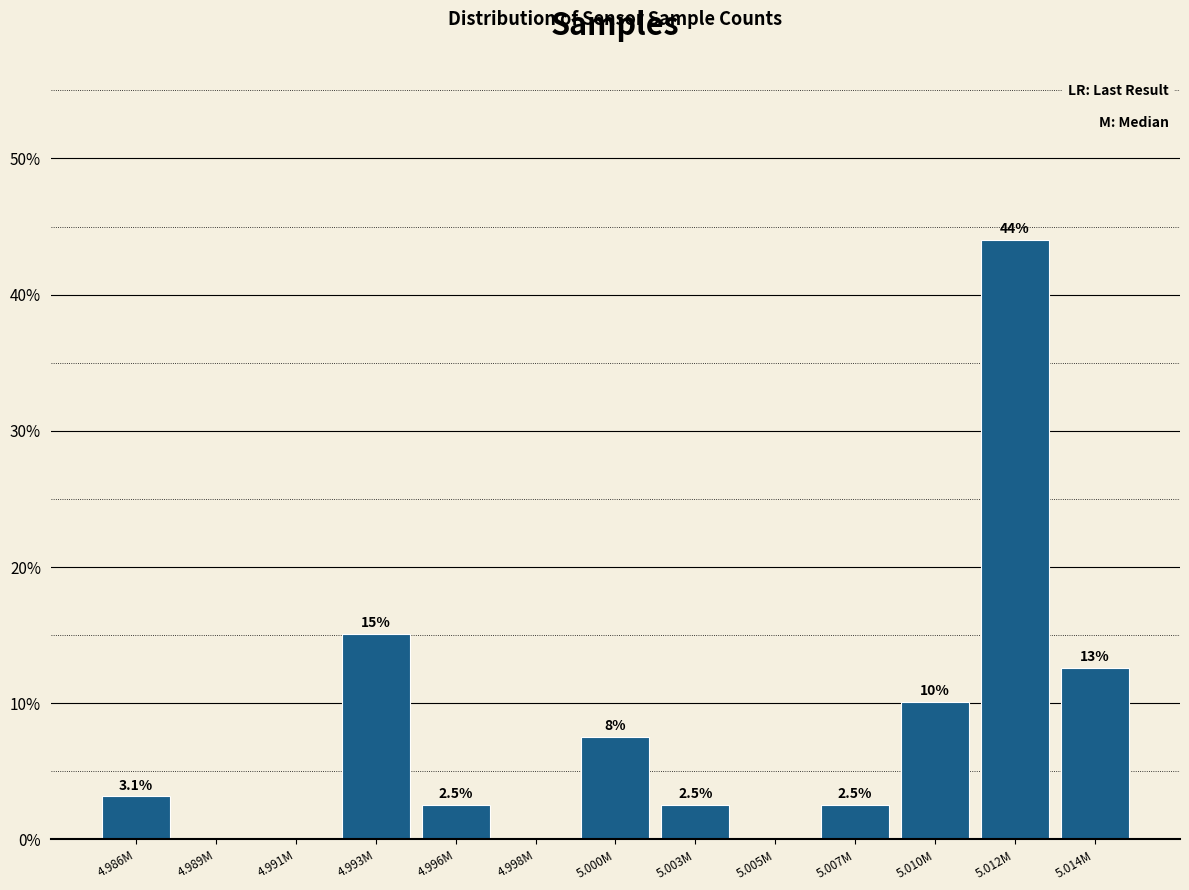

At which label is the value closest to 22?

4.993M